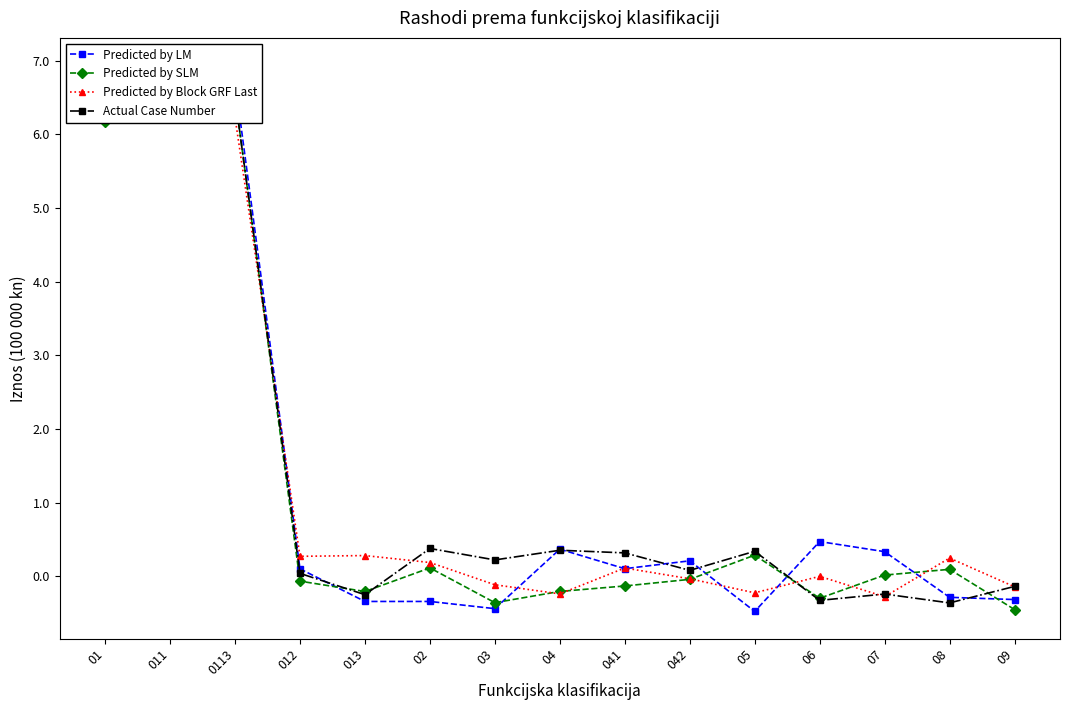

How many interior local peaks does the Predicted by Block GRF Last series have?

4